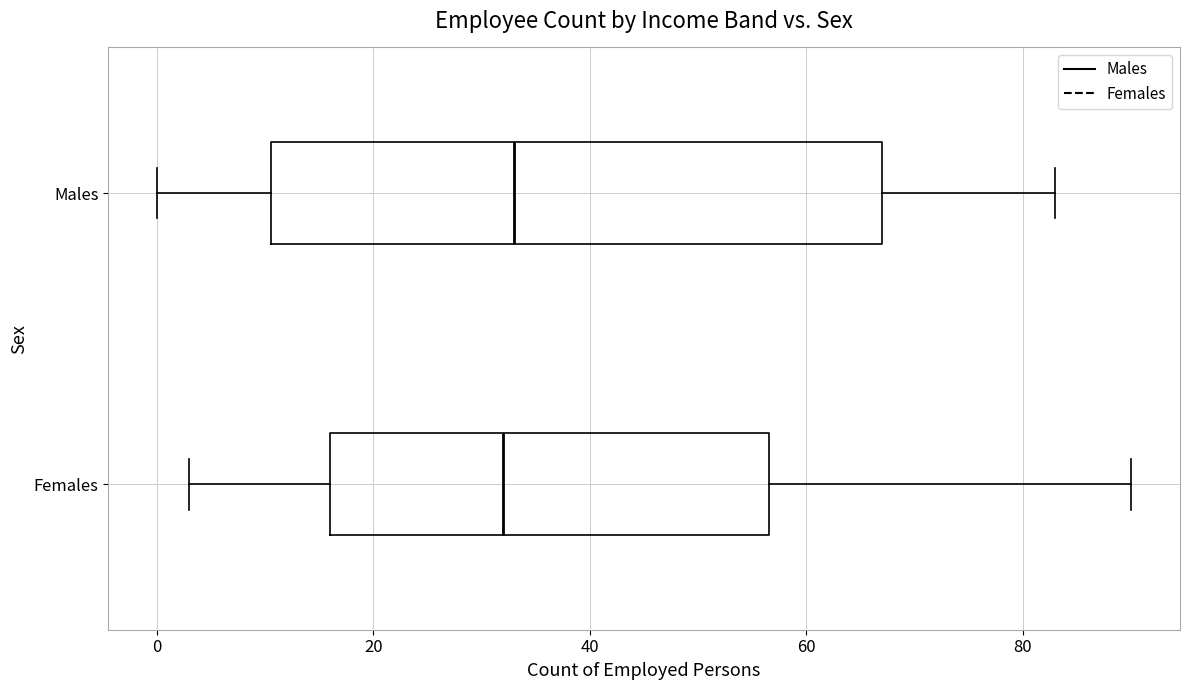

Comparing the boxes themselves (not the whiskers), which one is the widest?

Males